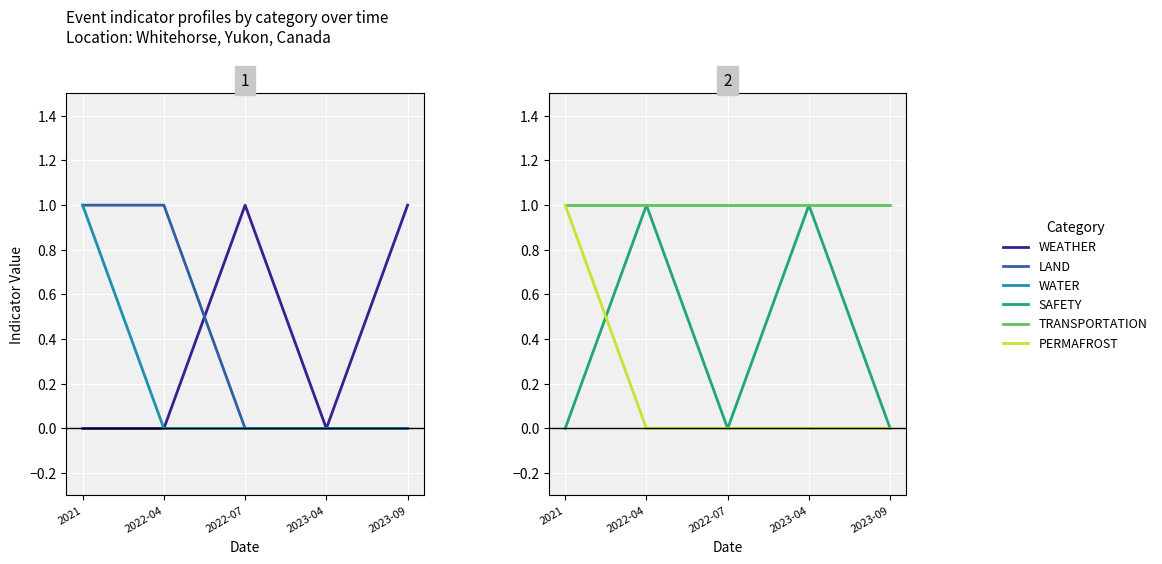

Reading left to right, what are all the values shown in this chart?

WEATHER: 2021=0	2022-04=0	2022-07=1	2023-04=0	2023-09=1
LAND: 2021=1	2022-04=1	2022-07=0	2023-04=0	2023-09=0
WATER: 2021=1	2022-04=0	2022-07=0	2023-04=0	2023-09=0
SAFETY: 2021=0	2022-04=1	2022-07=0	2023-04=1	2023-09=0
TRANSPORTATION: 2021=1	2022-04=1	2022-07=1	2023-04=1	2023-09=1
PERMAFROST: 2021=1	2022-04=0	2022-07=0	2023-04=0	2023-09=0